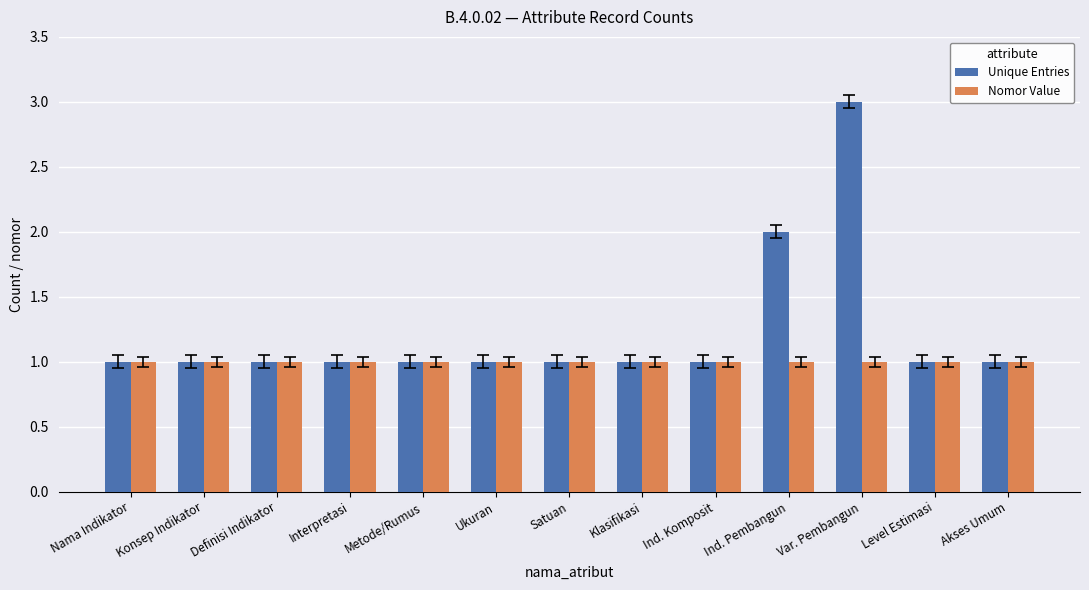

At which category is the sum across all series the highest?

Var. Pembangun